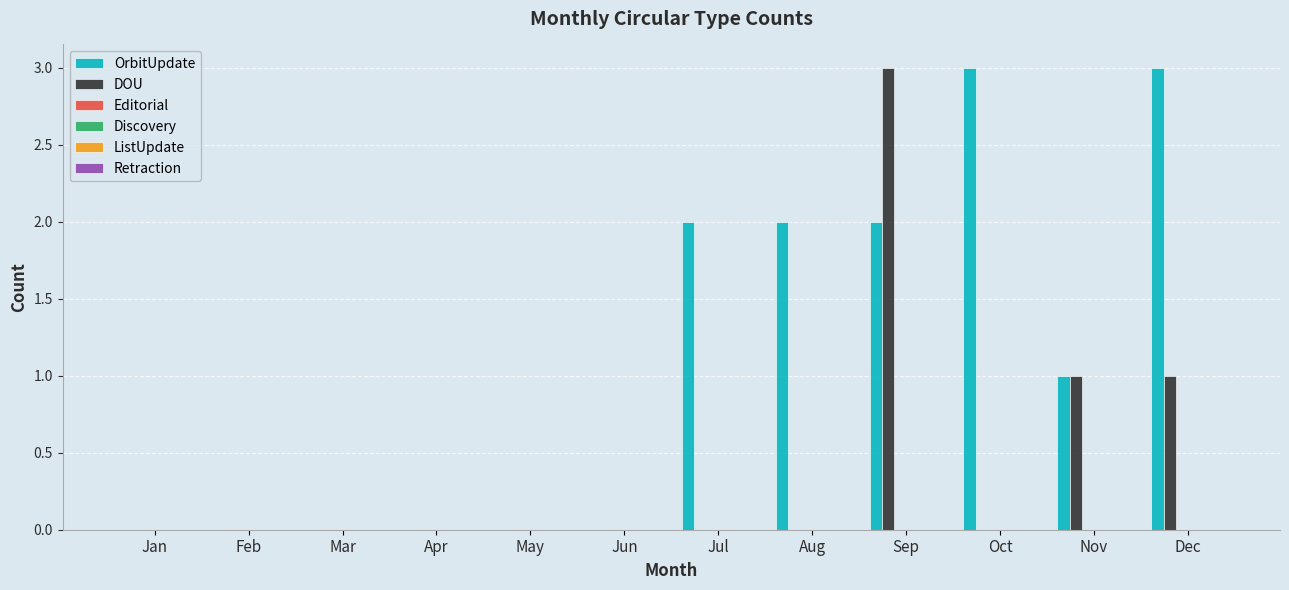

Which series has the largest total across all categories?

OrbitUpdate